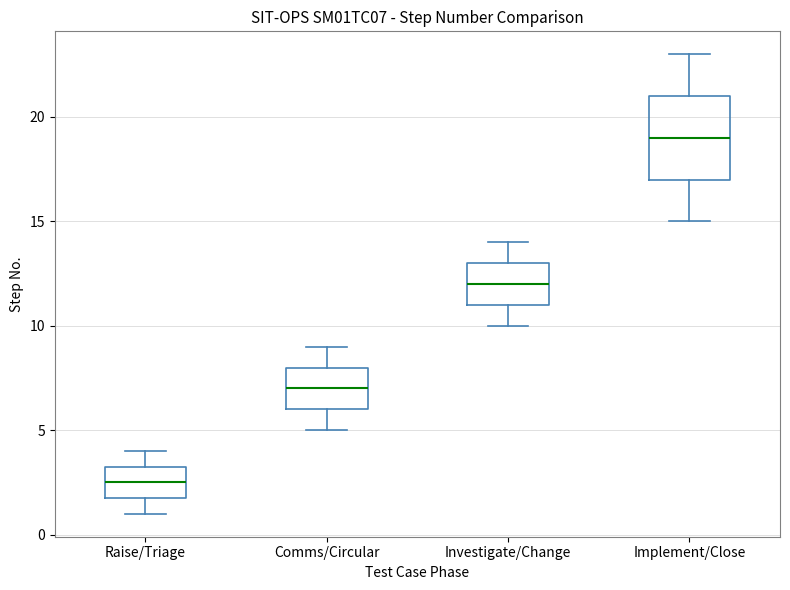

Comparing the boxes themselves (not the whiskers), which one is the tallest?

Implement/Close